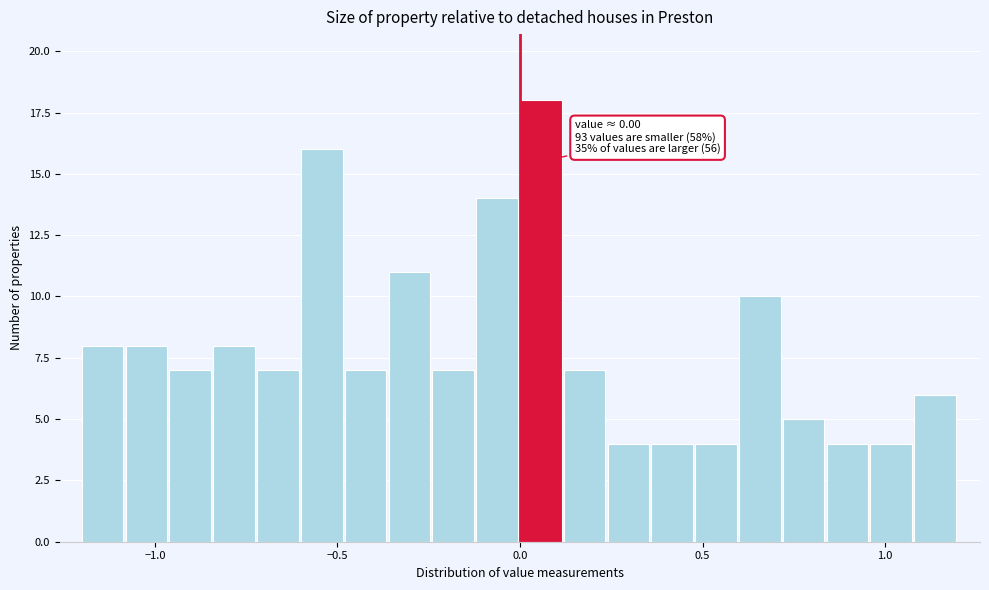

Read against the x-axis, roughly where is the centre of the tallest bar?

0.05